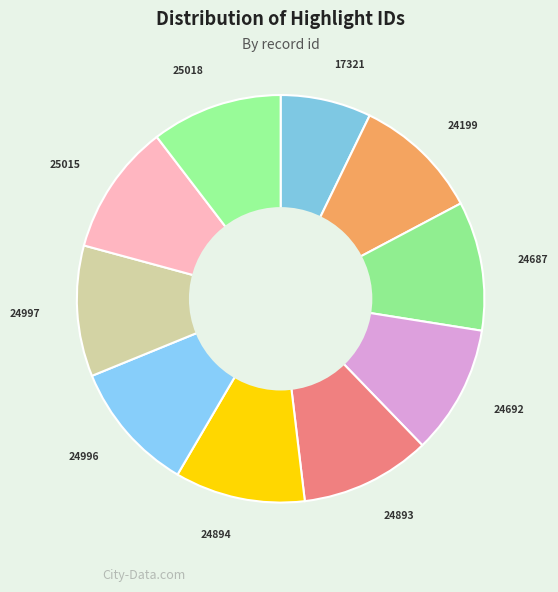

How many slices are in this pie chart?

10